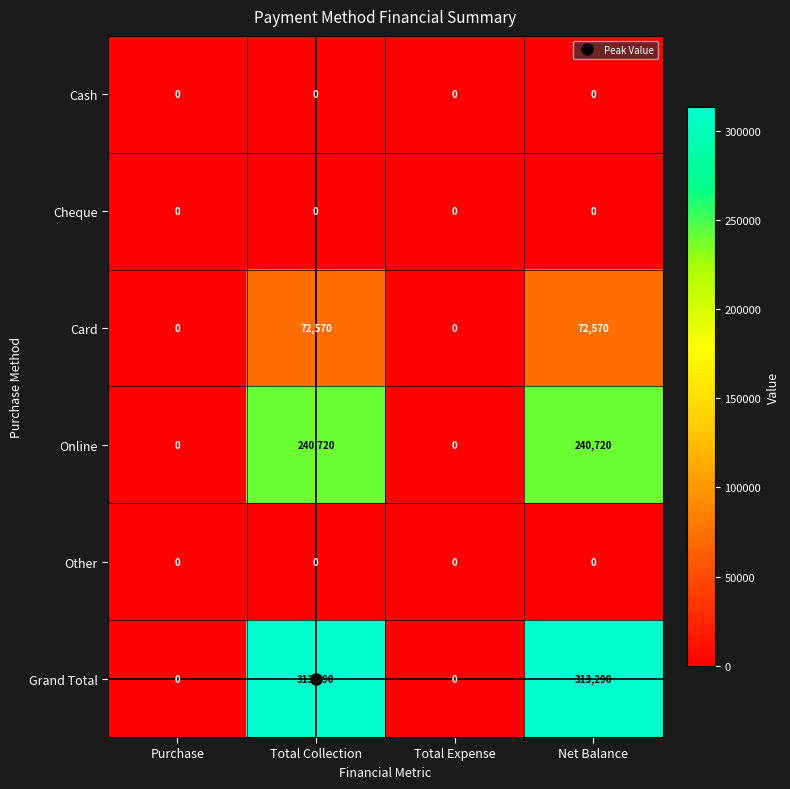

Count the Grand Total values in the range 0 to 313290.

4